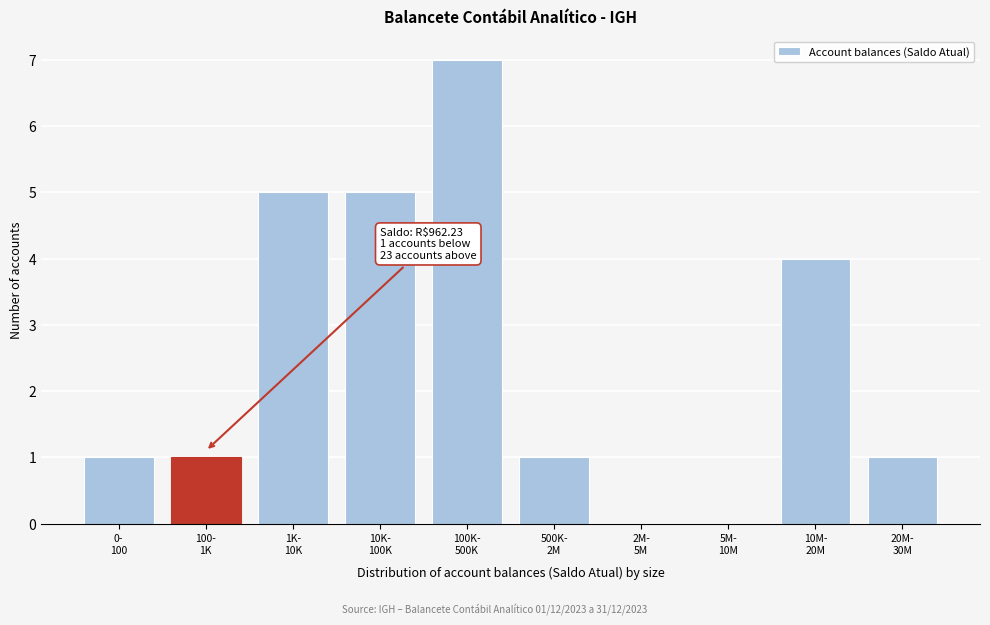

What is the greatest value displayed?

7